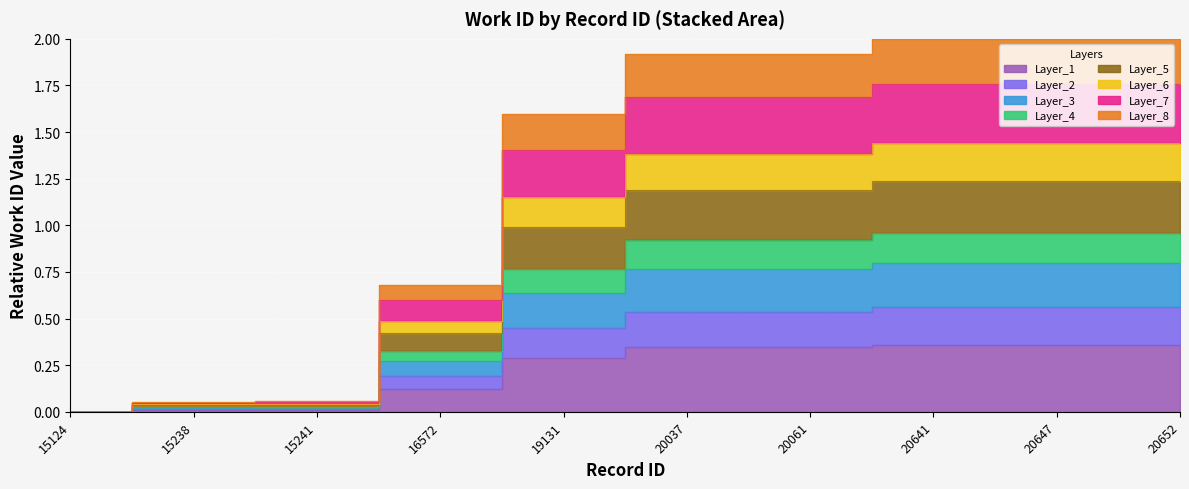

List the labels in order of value, largest first.

20641, 20647, 20652, 20037, 20061, 19131, 16572, 15241, 15238, 15124